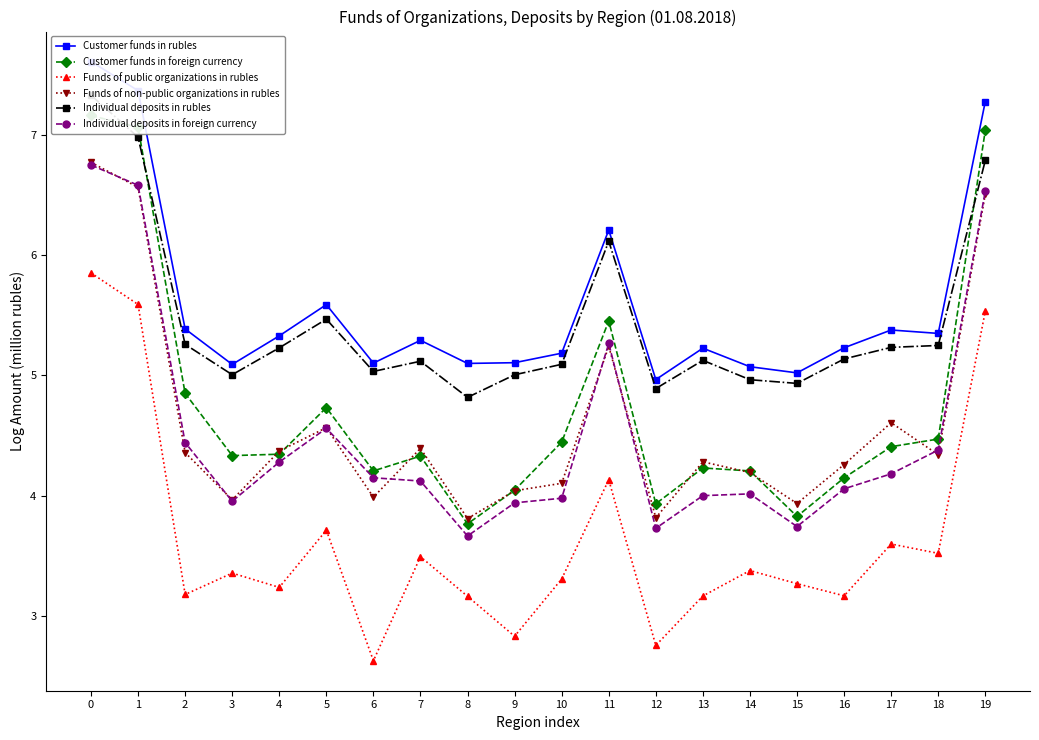

List the labels in order of Individual deposits in foreign currency value, largest first.

0, 1, 19, 11, 5, 2, 18, 4, 17, 6, 7, 16, 14, 13, 10, 3, 9, 15, 12, 8